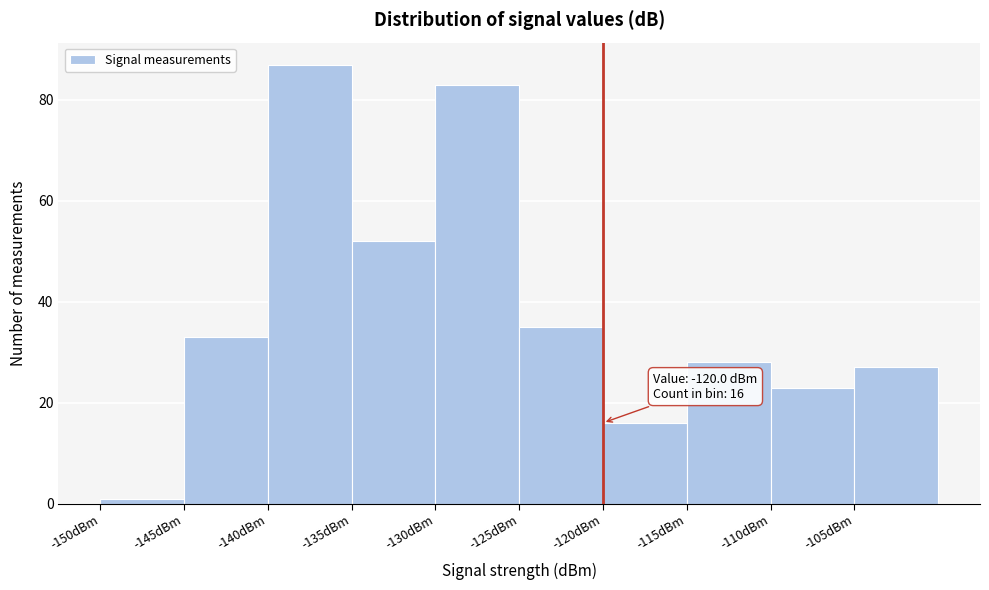

Which range on the x-axis has the tallest bar?

-140 to -135